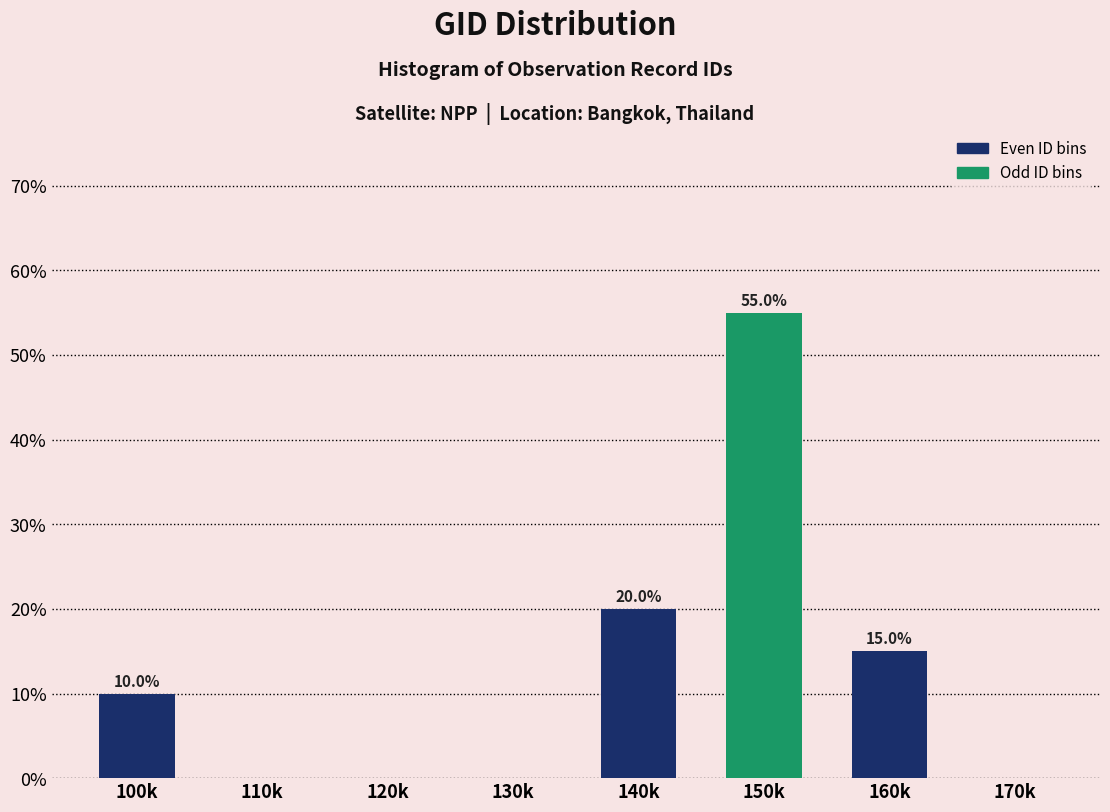

At which category does the chart reach its peak across all series?

140k